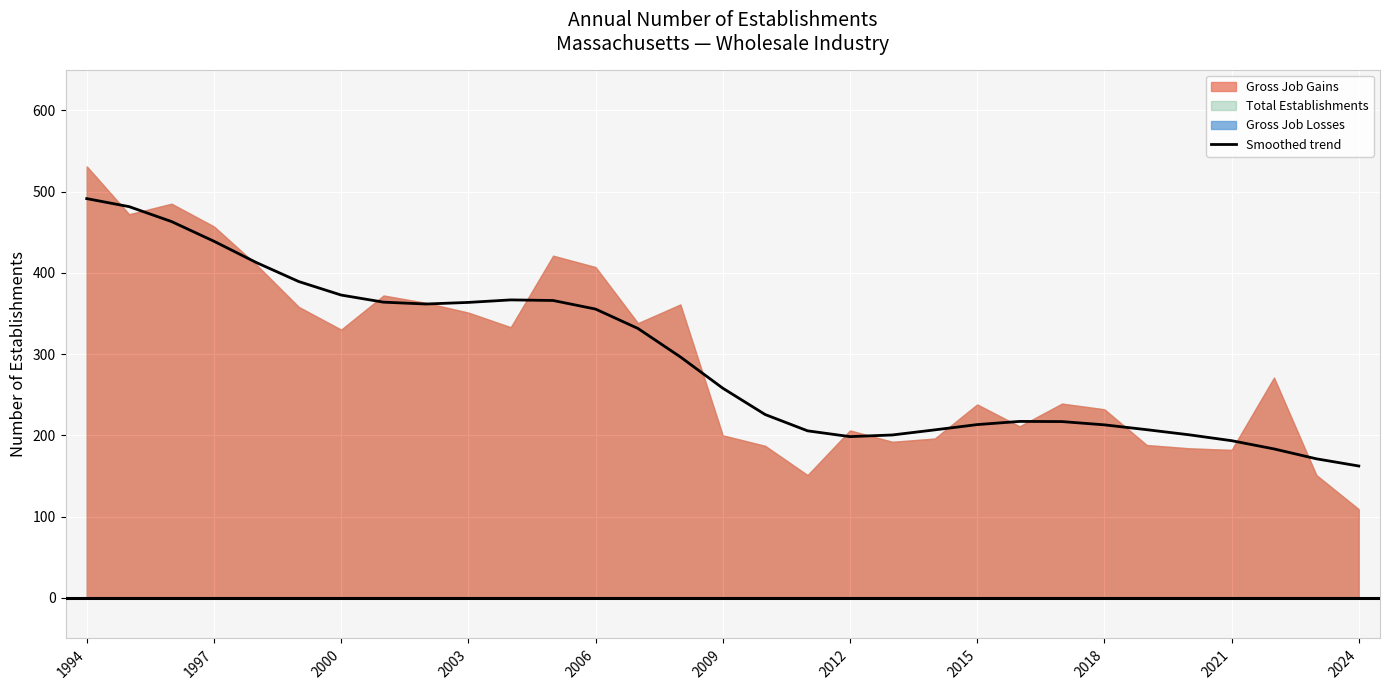

The value at 23 is 216.9. True or false?

True